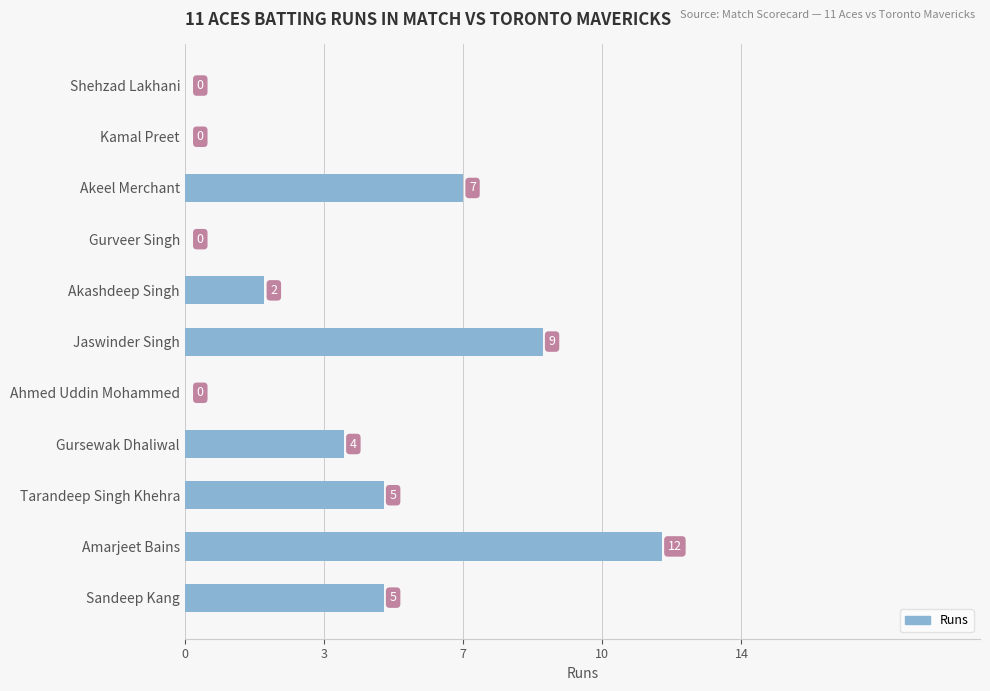

Are the bars horizontal?

Yes